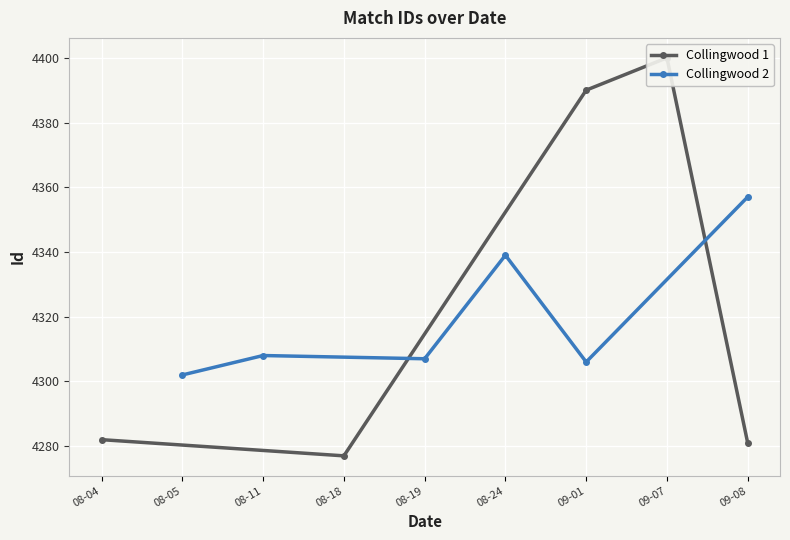

True or false: Collingwood 2 has a value of 4308 at 08-11.

True